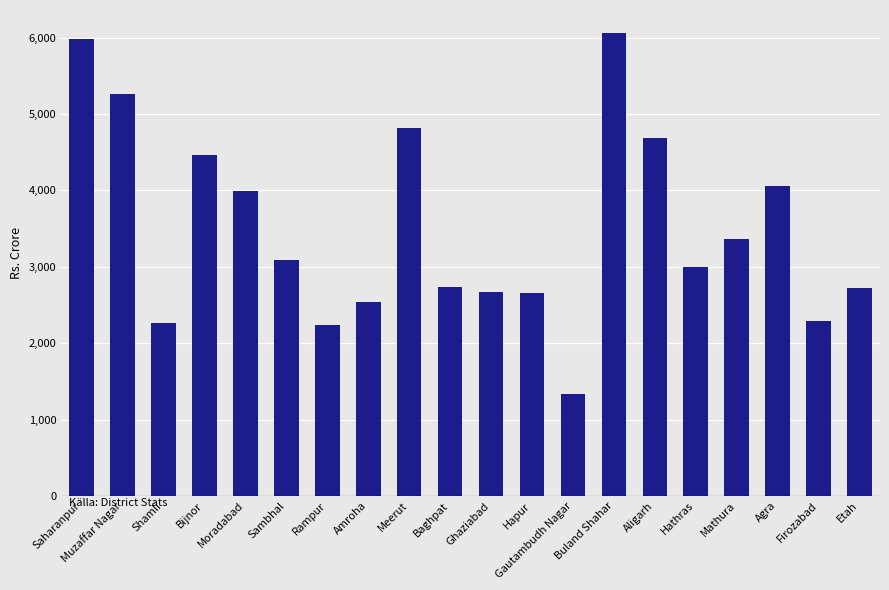

Which category has the highest value across all series?

Buland Shahar